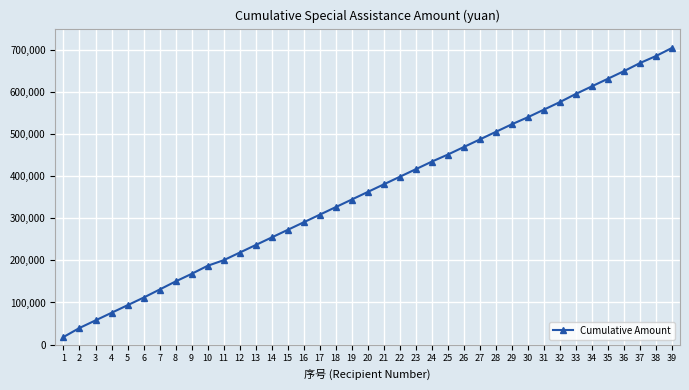

What is the maximum value shown in the chart?

704120